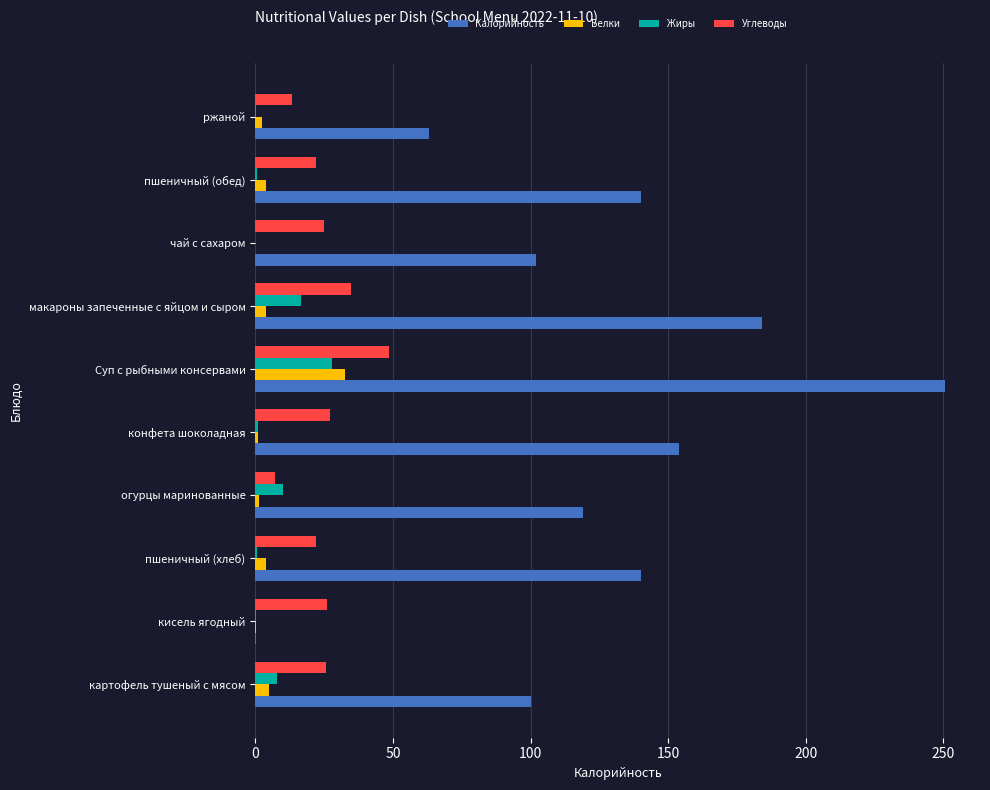

At which category is the sum across all series the highest?

Суп с рыбными консервами